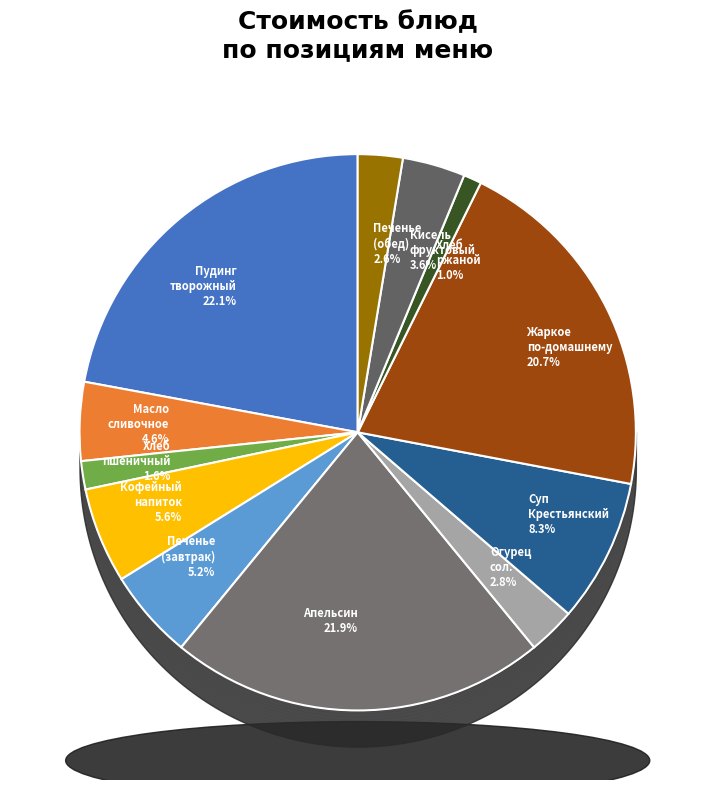

How many slices are in this pie chart?

12